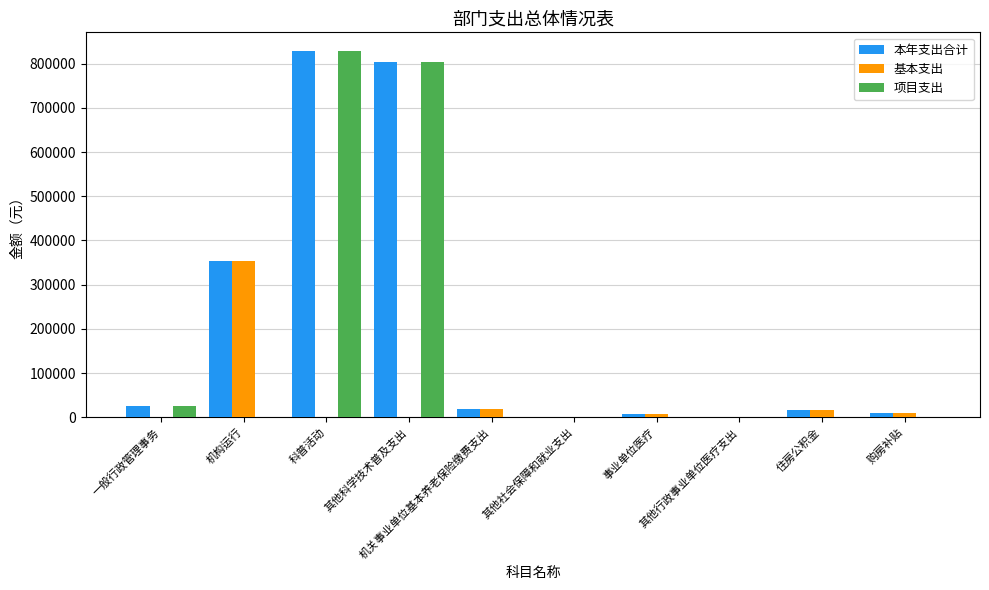

What is the greatest value displayed?

829478.0